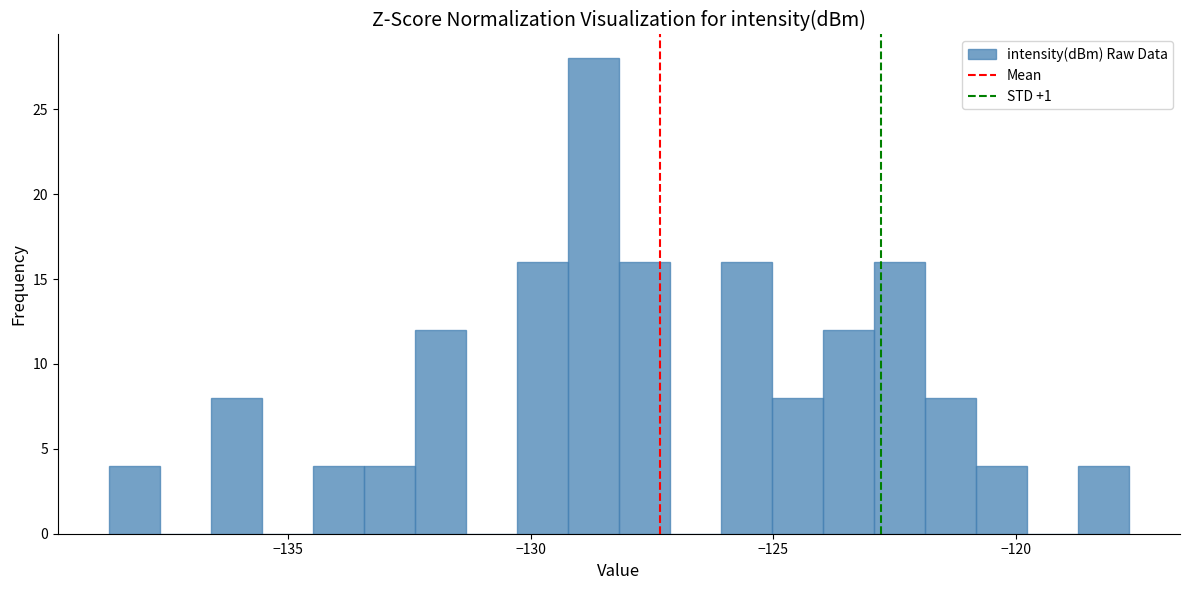

Around what value on the x-axis is the tallest bar? Give the approximate position of its centre, as read against the axis.

-128.5